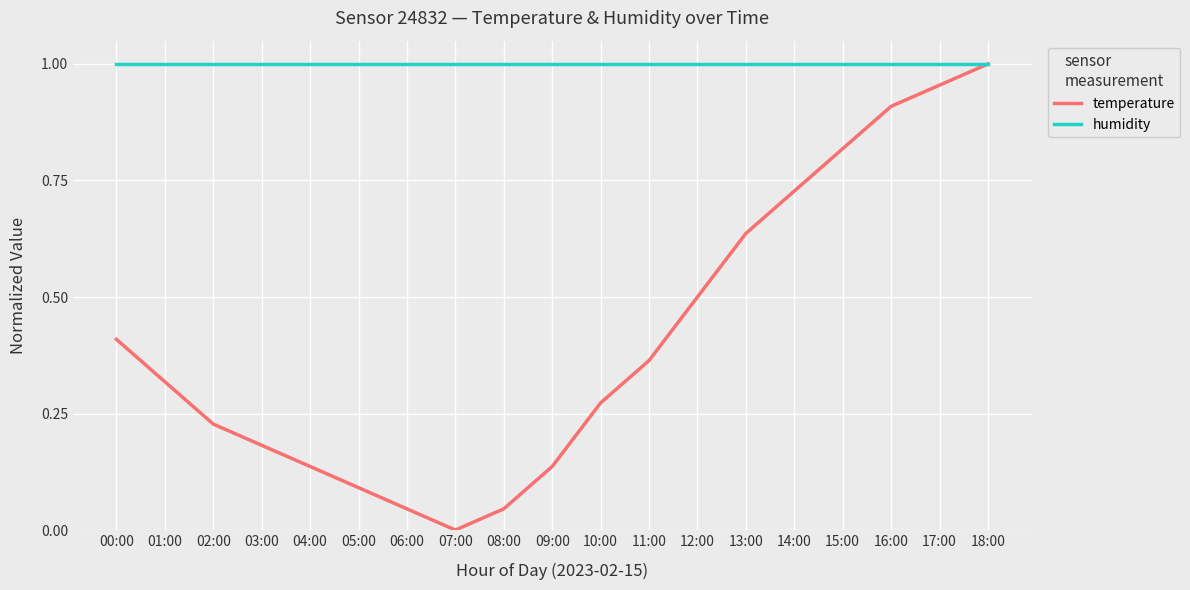

Is it true that temperature equals 0.4 at 11:00?

True